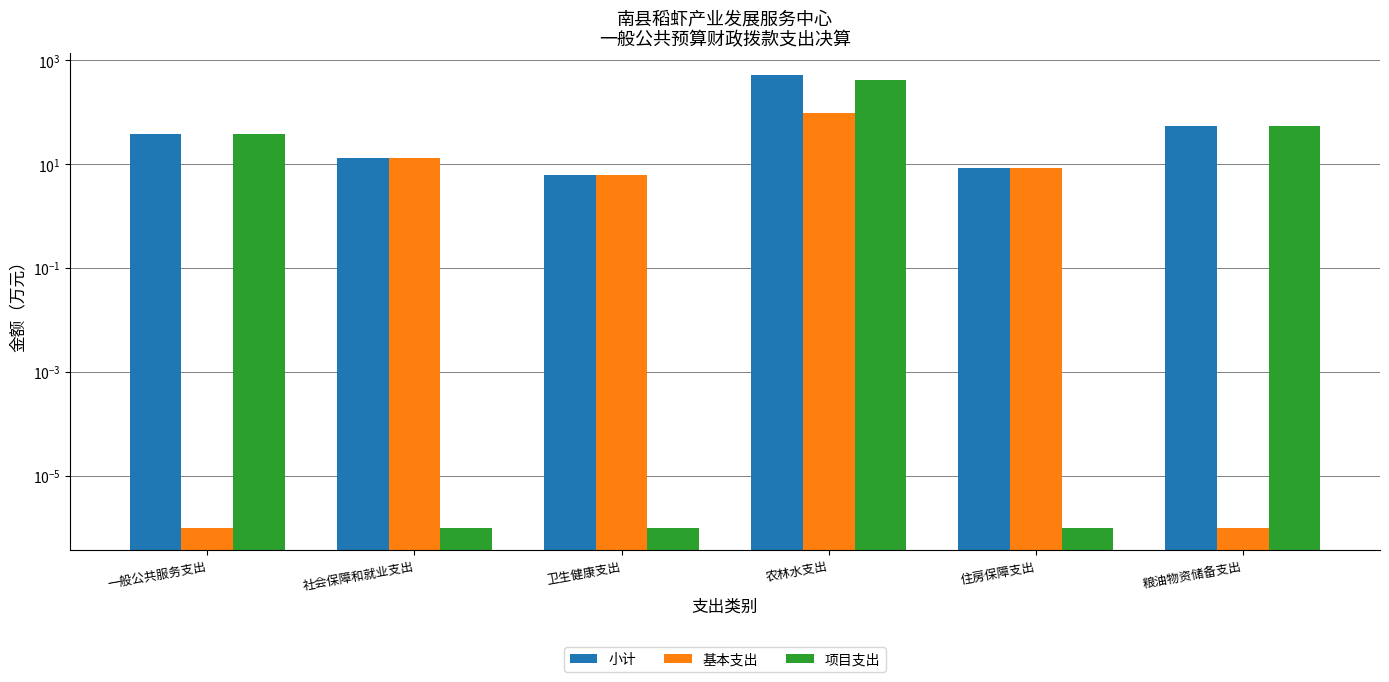

Reading right to left, what are all the values shown in this chart?

小计: 粮油物资储备支出=54.0	住房保障支出=8.4	农林水支出=519.3	卫生健康支出=6.3	社会保障和就业支出=13.1	一般公共服务支出=38.0
基本支出: 粮油物资储备支出=0.0	住房保障支出=8.4	农林水支出=97.9	卫生健康支出=6.3	社会保障和就业支出=13.1	一般公共服务支出=0.0
项目支出: 粮油物资储备支出=54.0	住房保障支出=0.0	农林水支出=421.4	卫生健康支出=0.0	社会保障和就业支出=0.0	一般公共服务支出=38.0